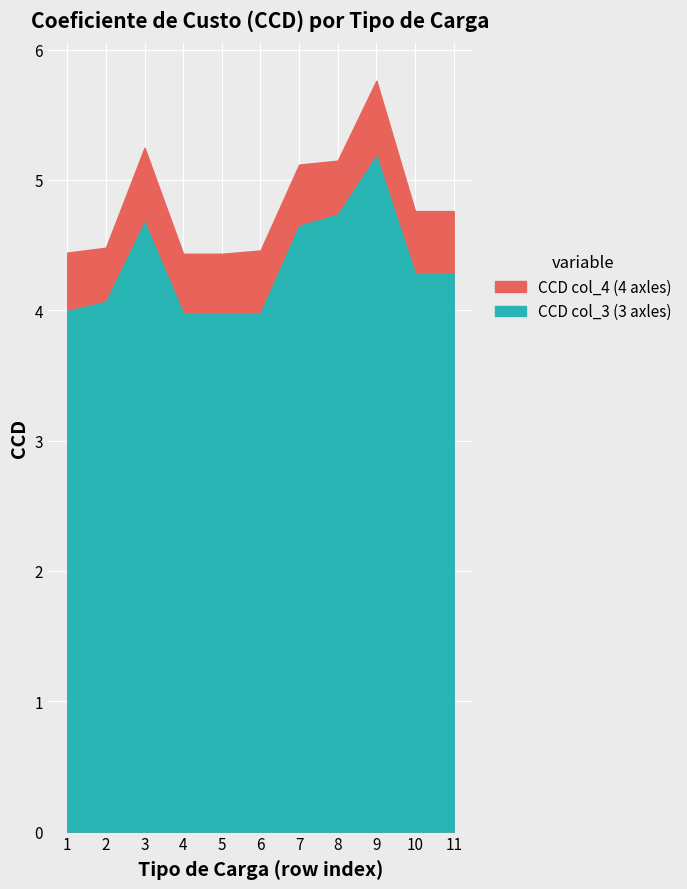

True or false: CCD col_3 (3 axles) and CCD col_4 (4 axles) intersect in this chart.

False